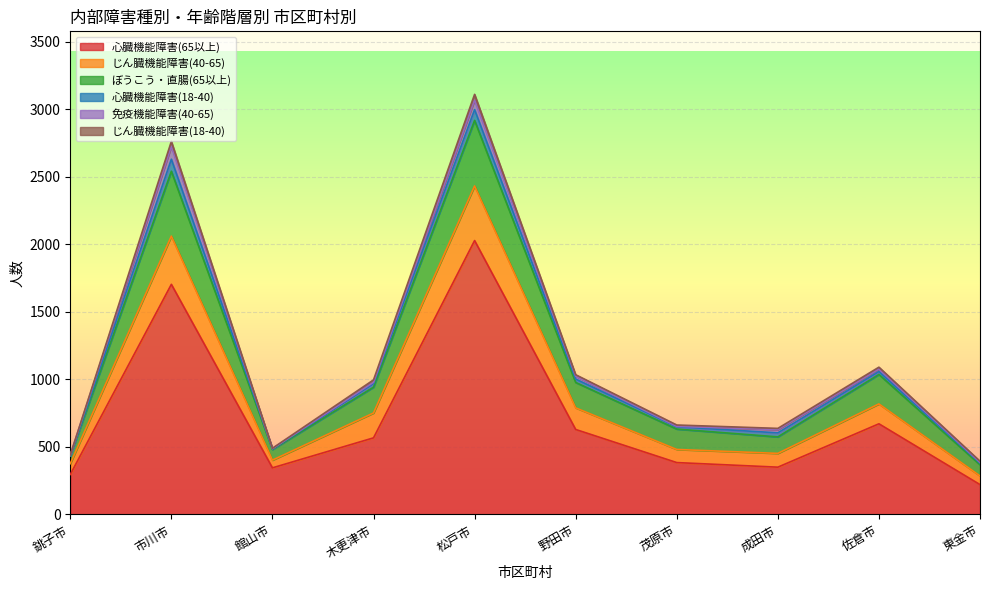

Does the chart display data point markers on the line(s)?

No